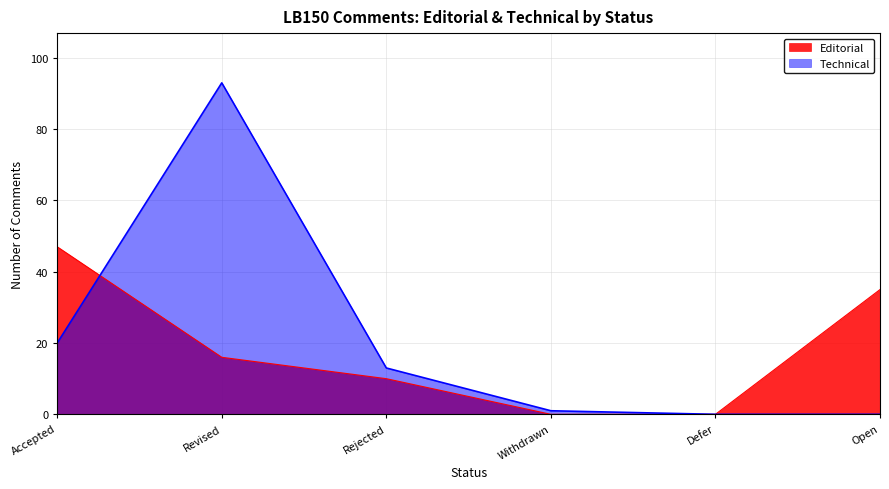

Reading left to right, transcribe all the data shown in this chart.

Editorial: Accepted=47	Revised=16	Rejected=10	Withdrawn=0	Defer=0	Open=35
Technical: Accepted=20	Revised=93	Rejected=13	Withdrawn=1	Defer=0	Open=0